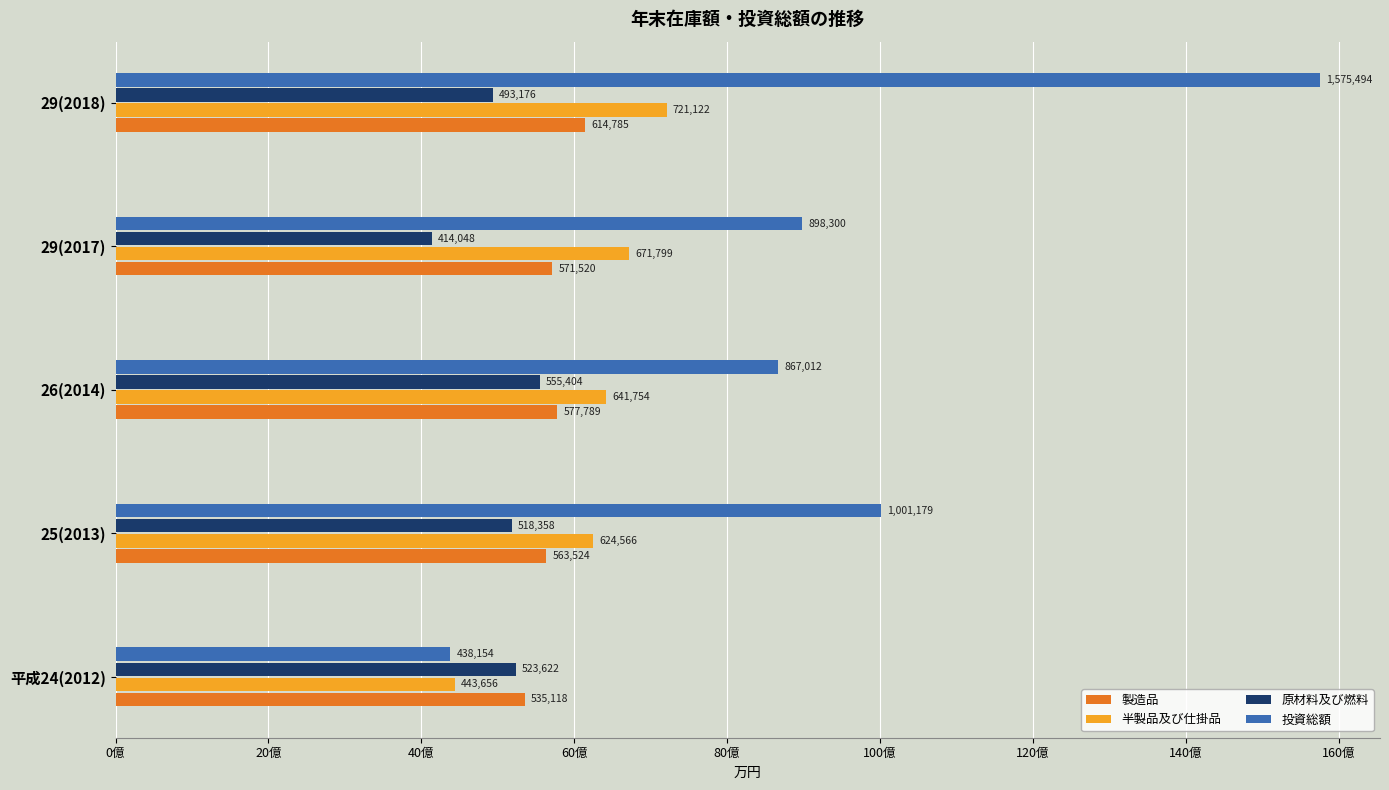

What are all the series names shown in the legend?

製造品, 半製品及び仕掛品, 原材料及び燃料, 投資総額